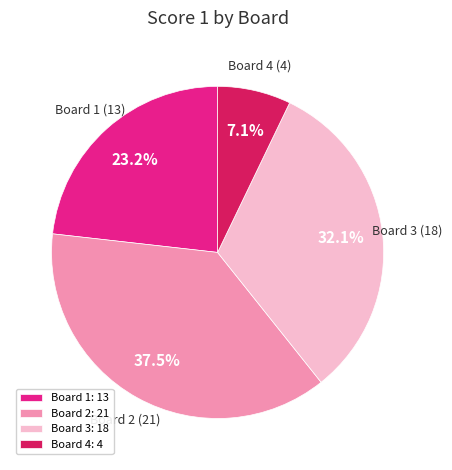

True or false: Board 4 accounts for 7% of the total.

True